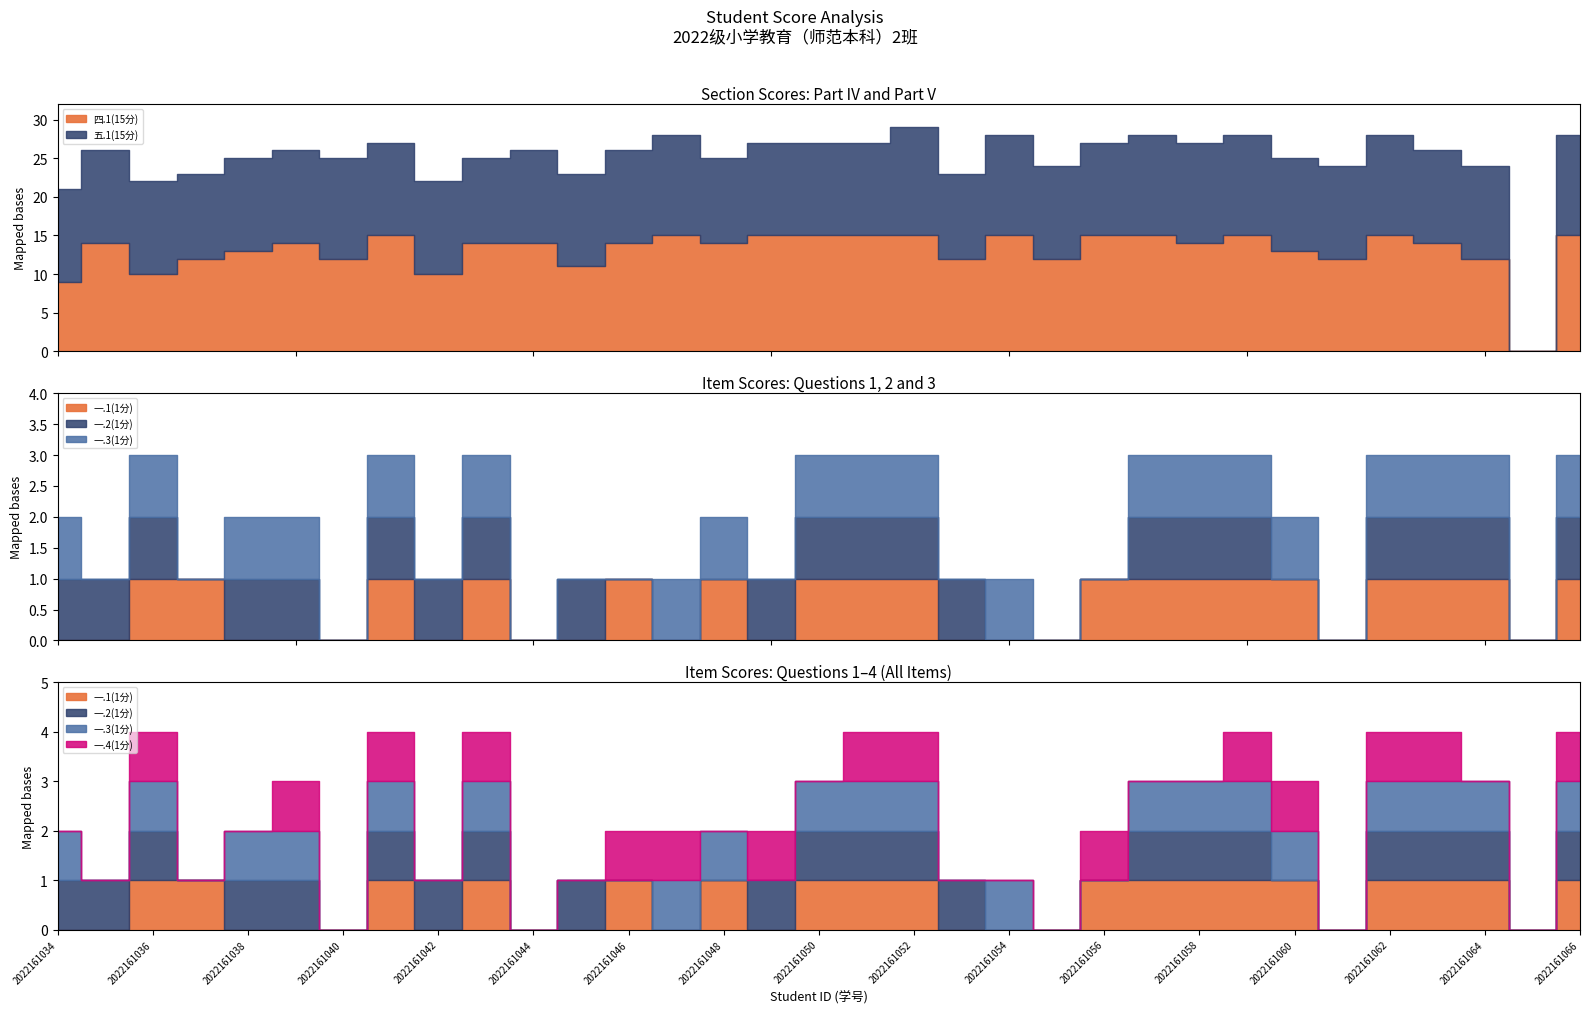

The 一.2(1分) series shows 1 at 2022161064. True or false?

True